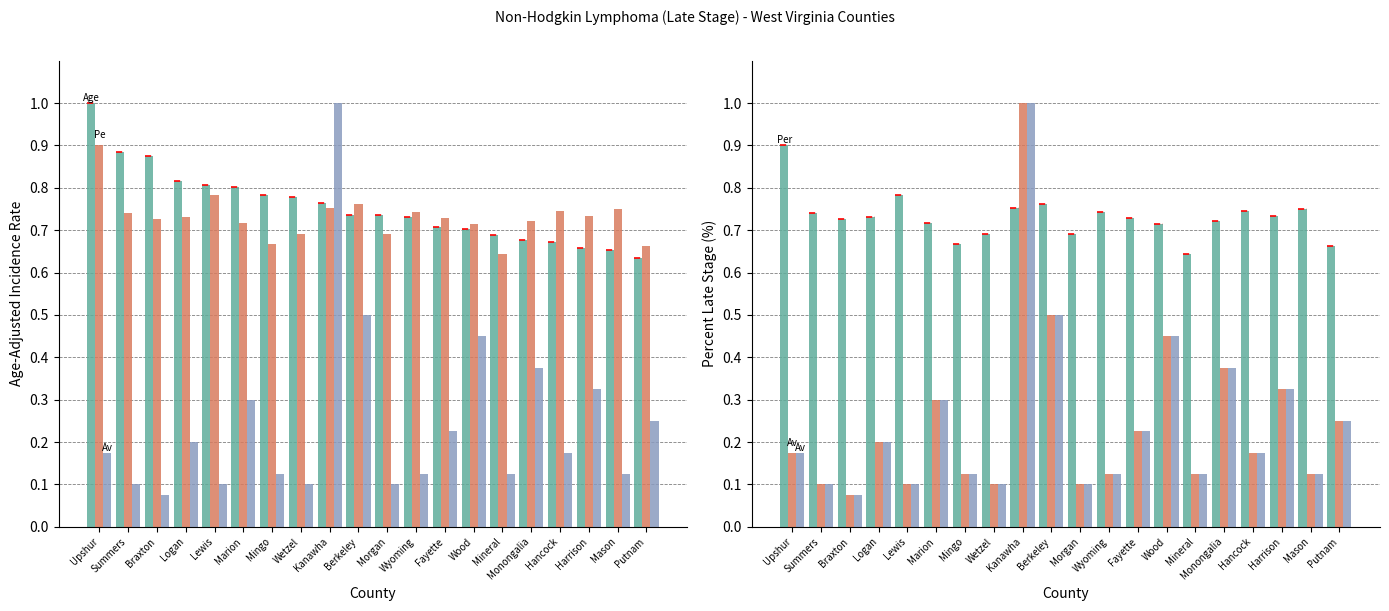

What is the sum of all Per values?

14.6